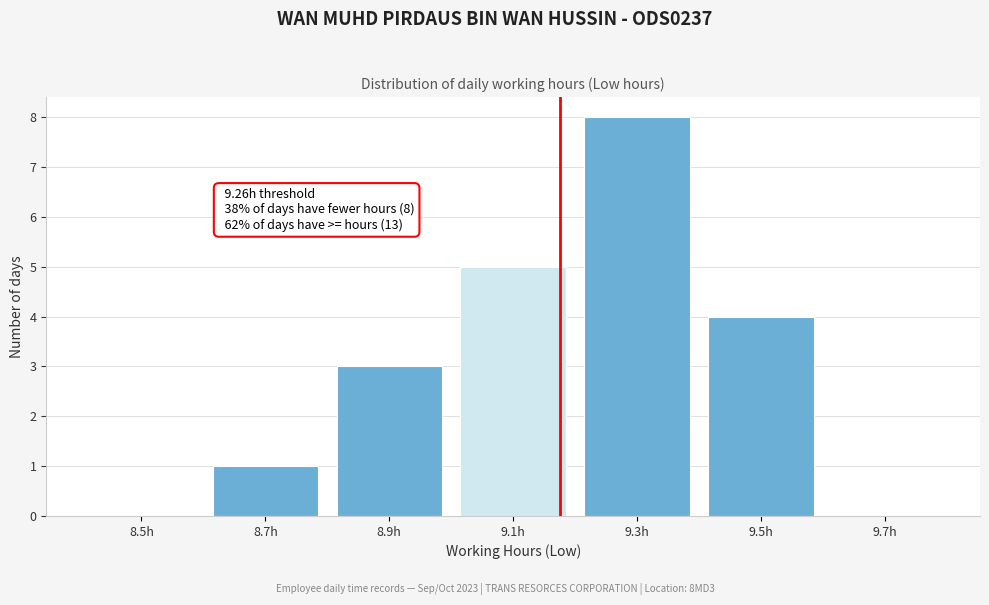

Between 9.3h and 8.9h, which is larger?

9.3h